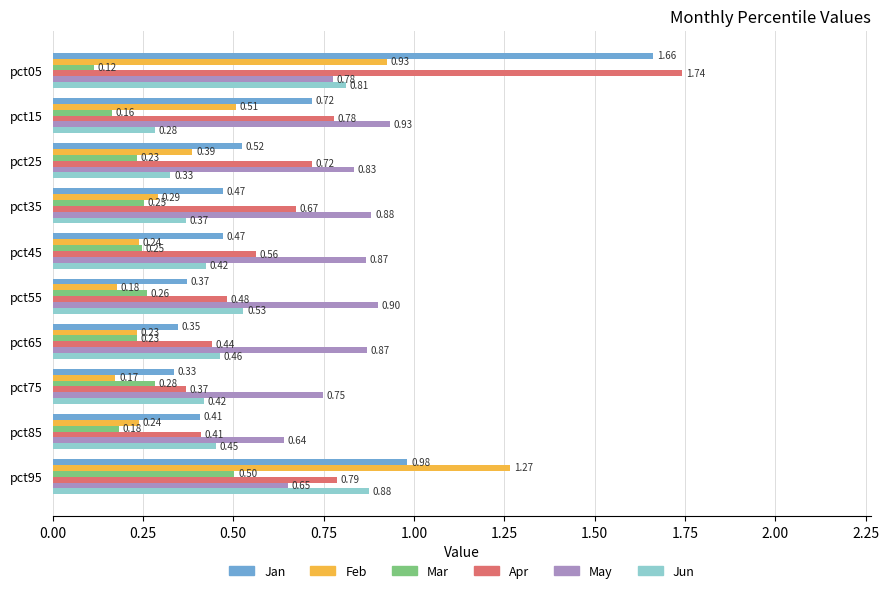

Which series has the largest total across all categories?

May